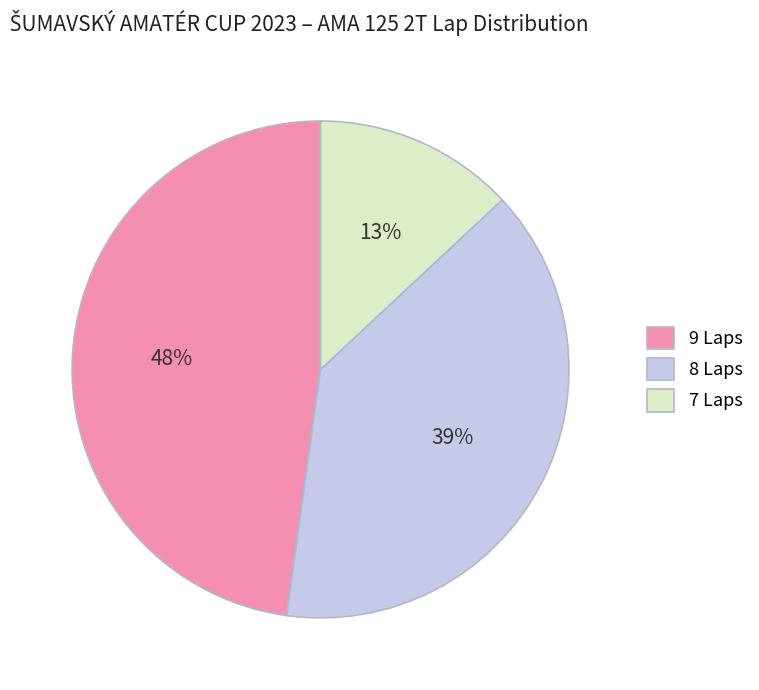

Count the number of slices in the pie.

3